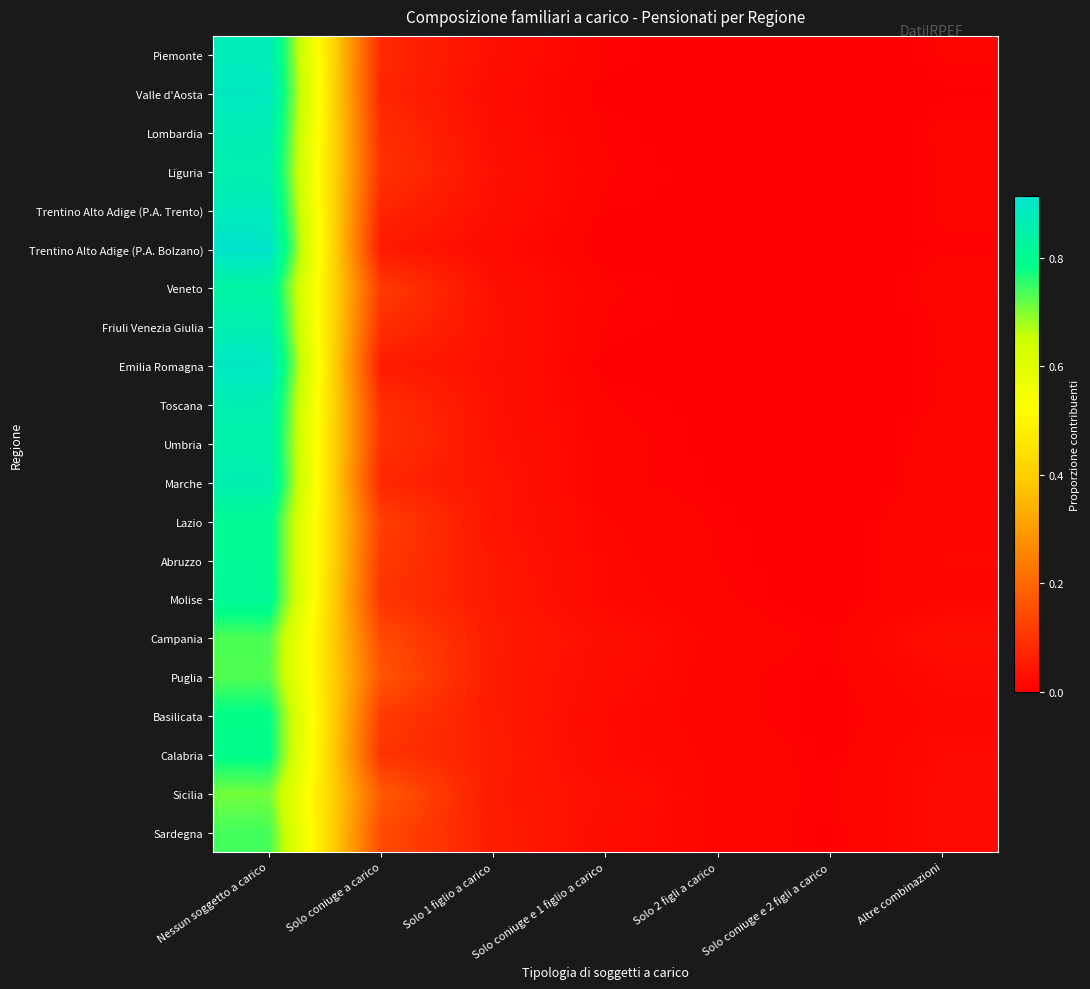

At which category does the chart reach its peak across all series?

Nessun soggetto a carico